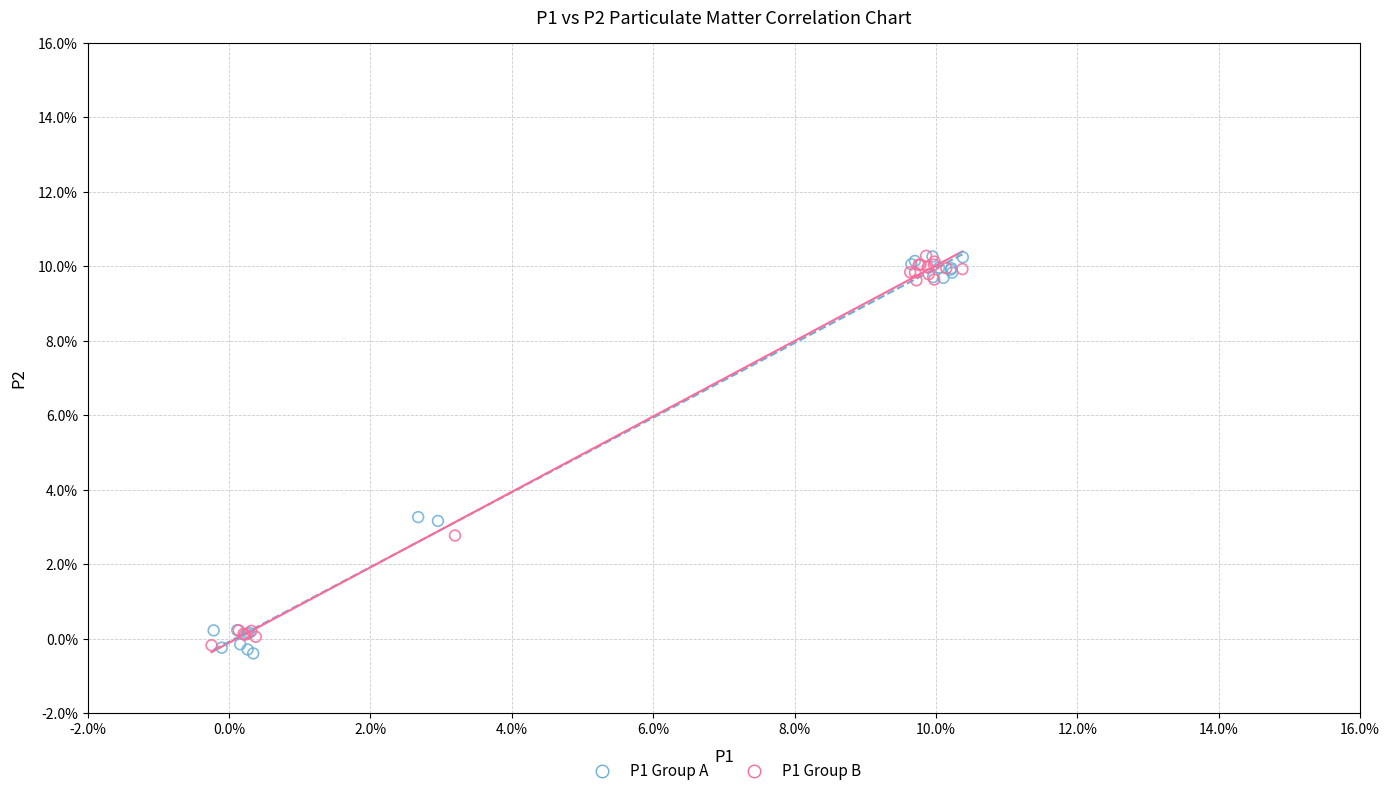

What are all the series names shown in the legend?

P1 Group A, P1 Group B